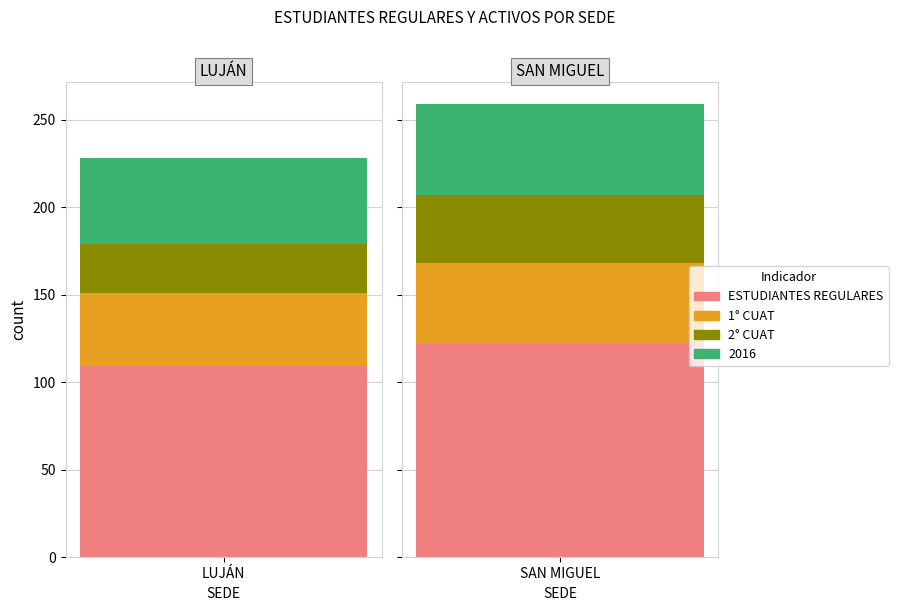

Rank the series by their maximum value, from lowest to highest.

2° CUAT, 1° CUAT, 2016, ESTUDIANTES REGULARES